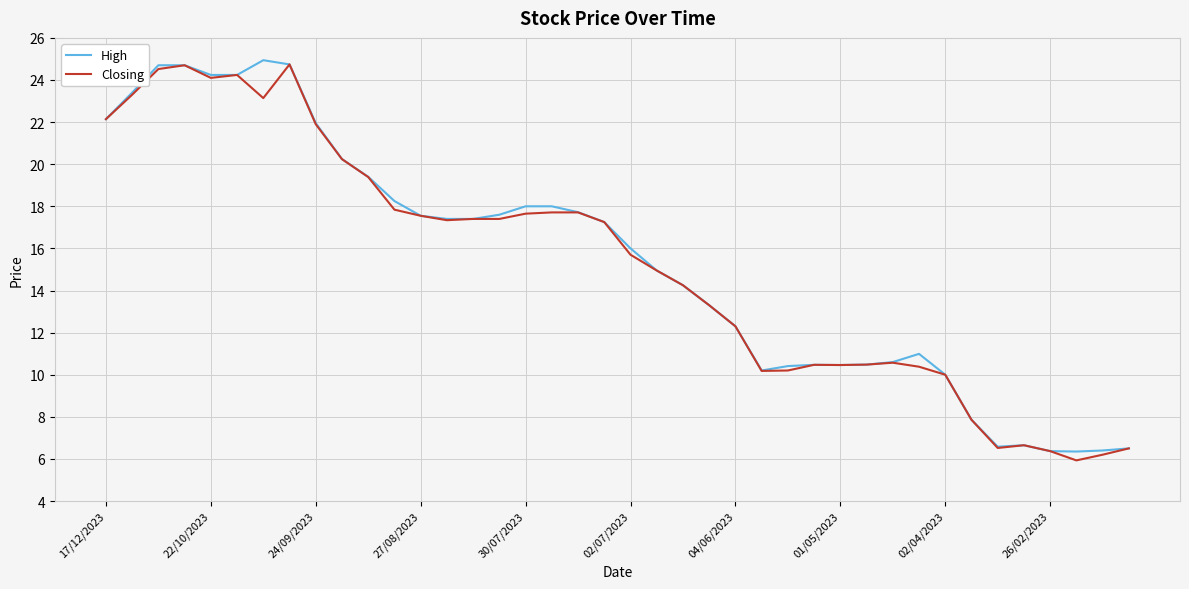

What is the greatest value displayed?

24.9